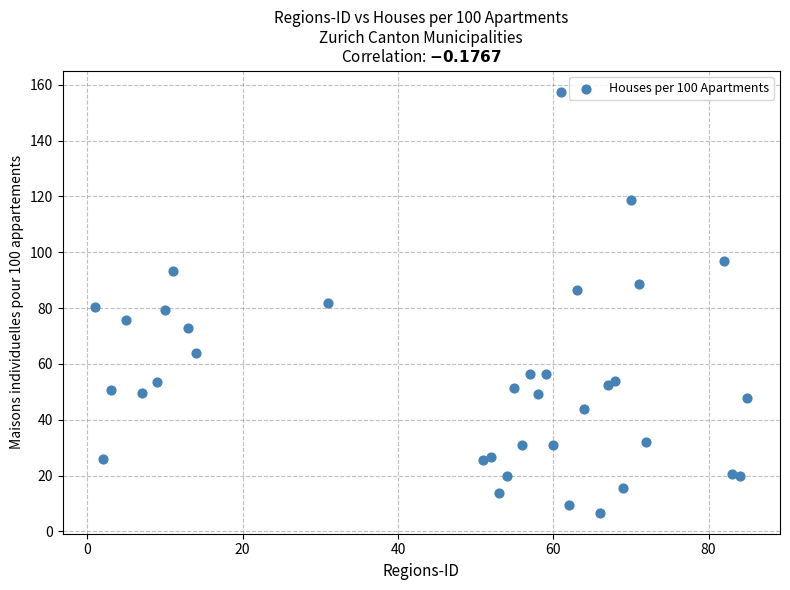

What is the range of Y values (max minus min)?

150.9